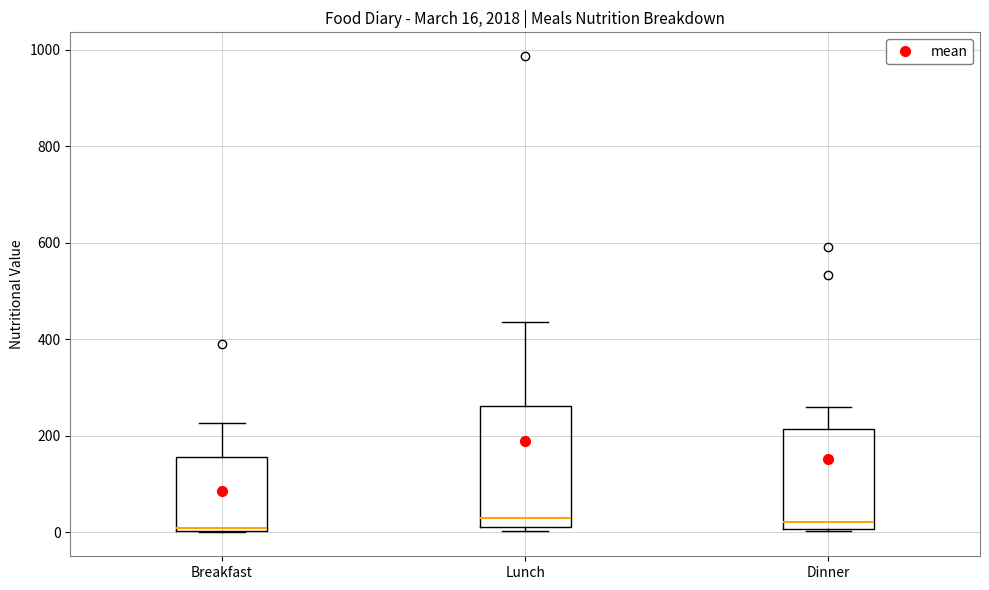

Which box is the tallest, from its lower edge to its upper edge?

Lunch